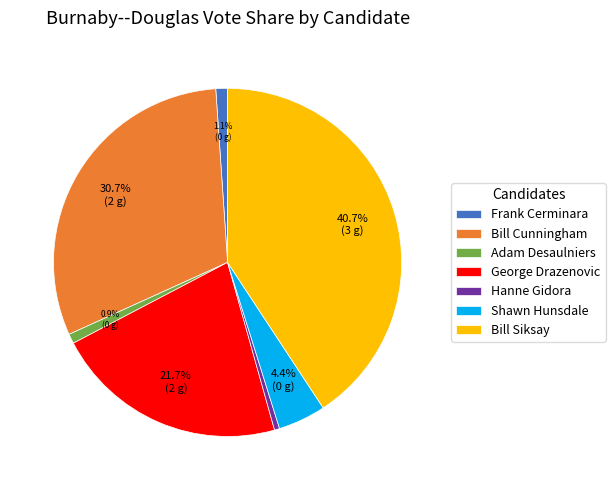

Which has a higher value, Bill Cunningham or George Drazenovic?

Bill Cunningham